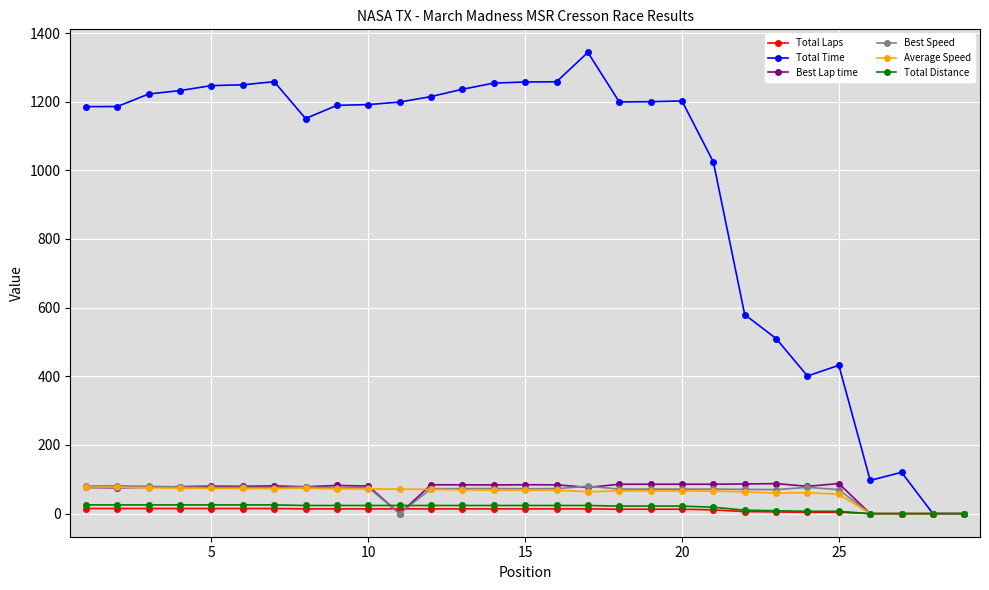

Does the chart display data point markers on the line(s)?

Yes